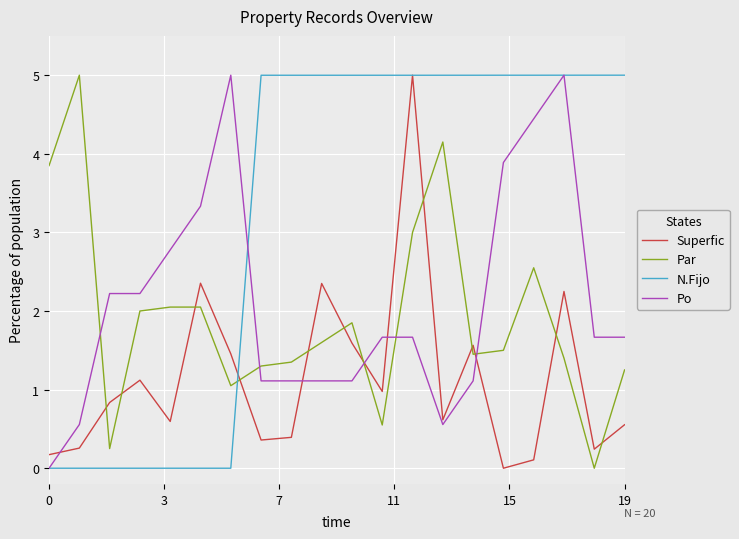

How many series are shown in this chart?

4